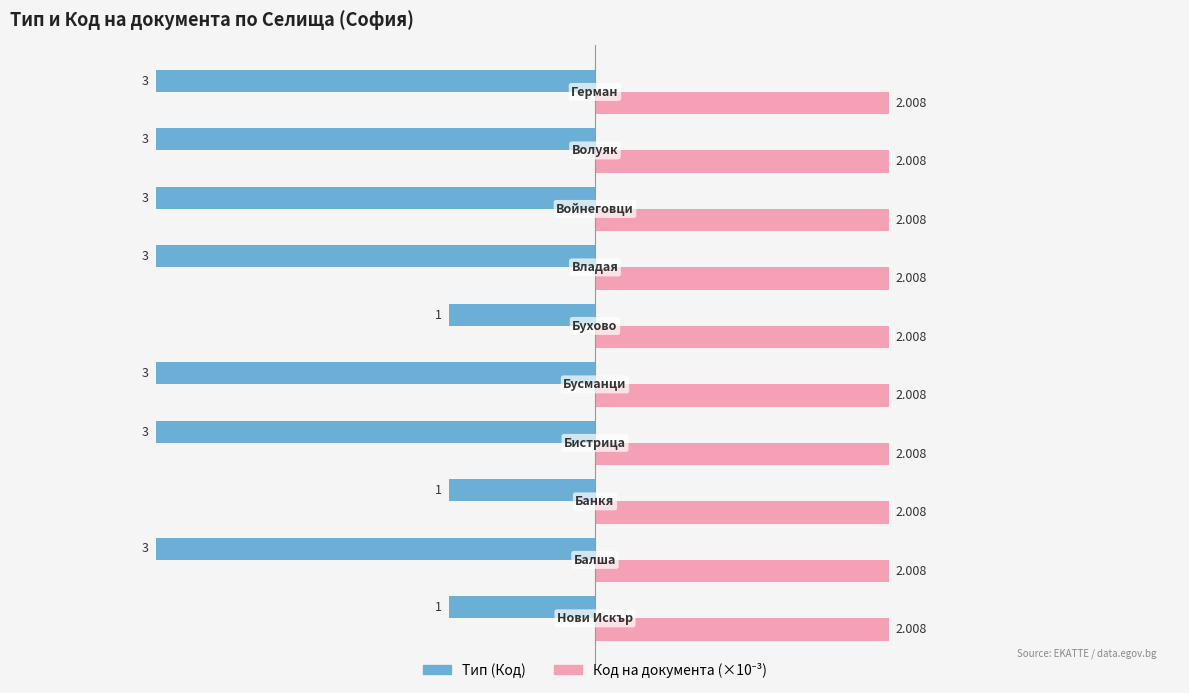

Count the number of data series in this chart.

2